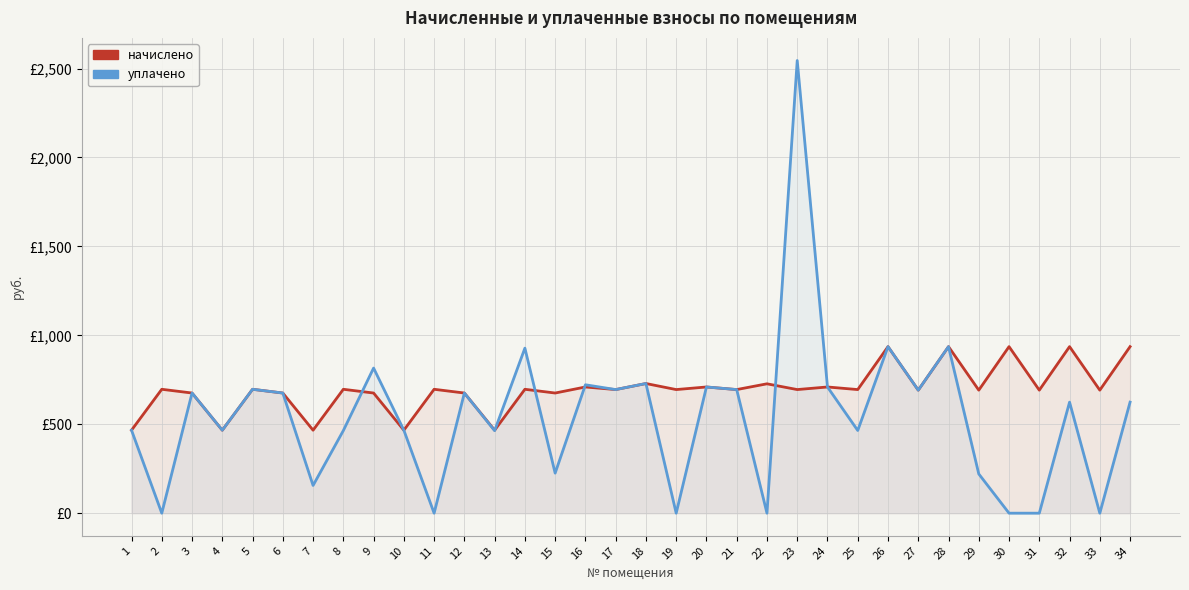

What value does the начислено series have at 16?

709.6